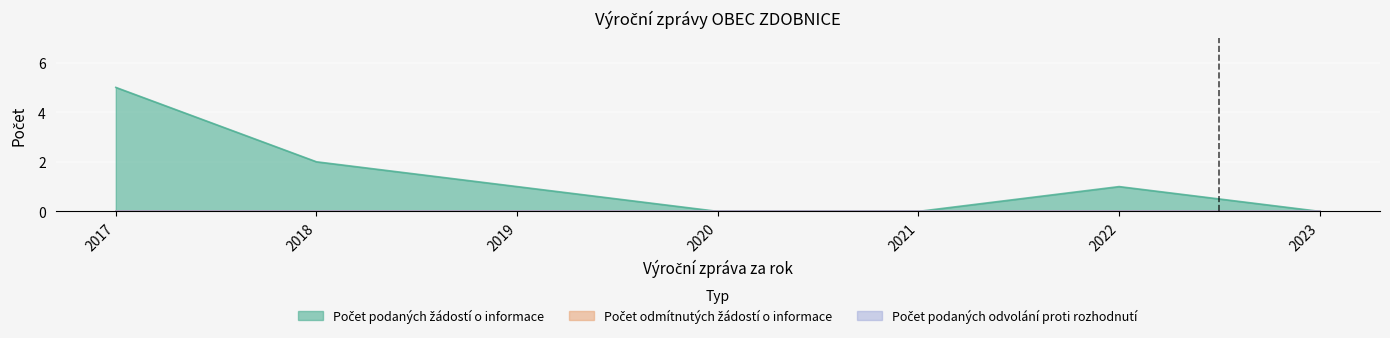

Reading right to left, list all the values displayed in this chart.

Počet podaných žádostí o informace: 0	1	0	0	1	2	5
Počet odmítnutých žádostí o informace: 0	0	0	0	0	0	0
Počet podaných odvolání proti rozhodnutí: 0	0	0	0	0	0	0